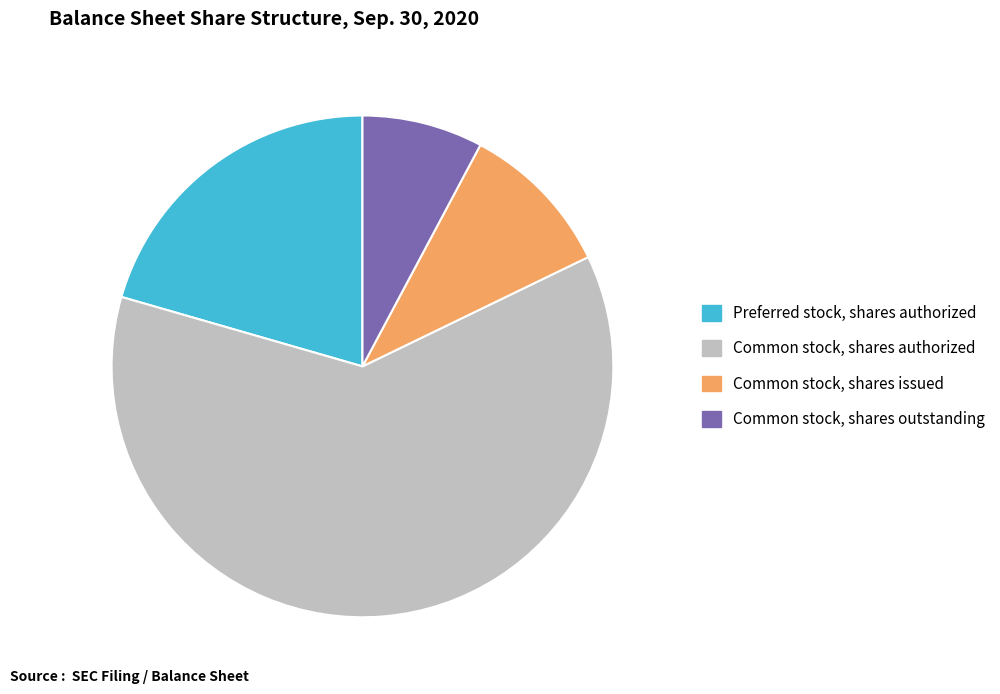

True or false: Preferred stock, shares authorized accounts for 26% of the total.

False